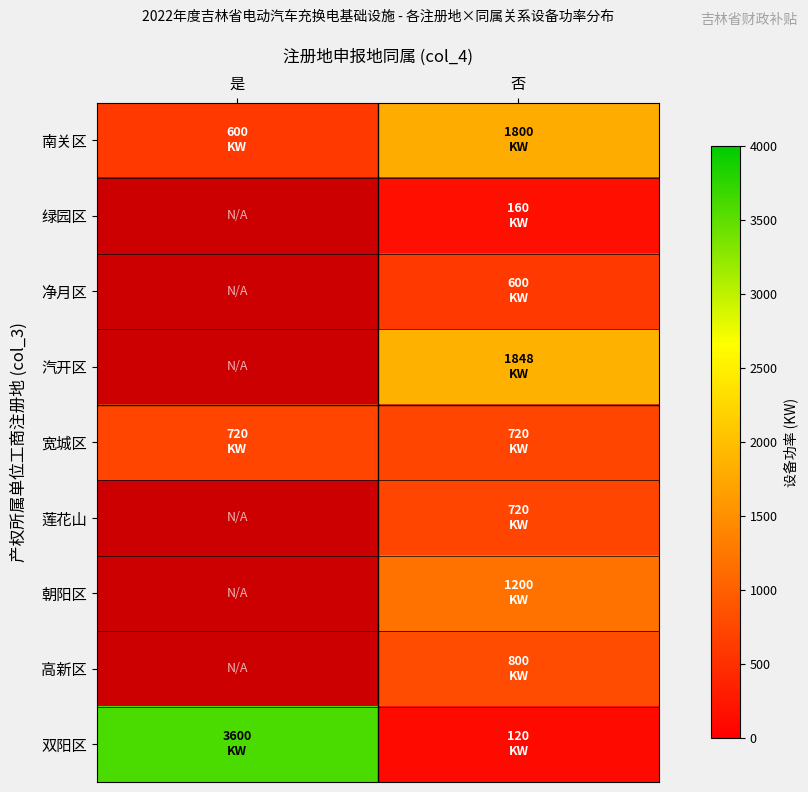

What is the average value of the 南关区 series?

1200.0